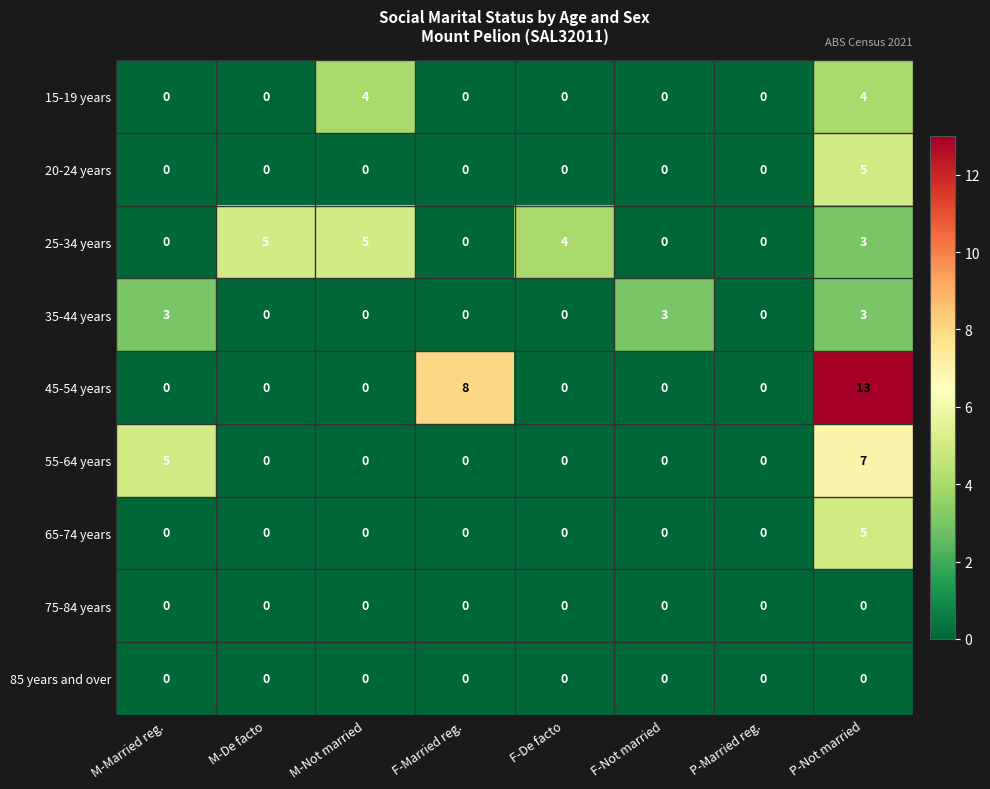

What is the total value across all series at M-Not married?

9